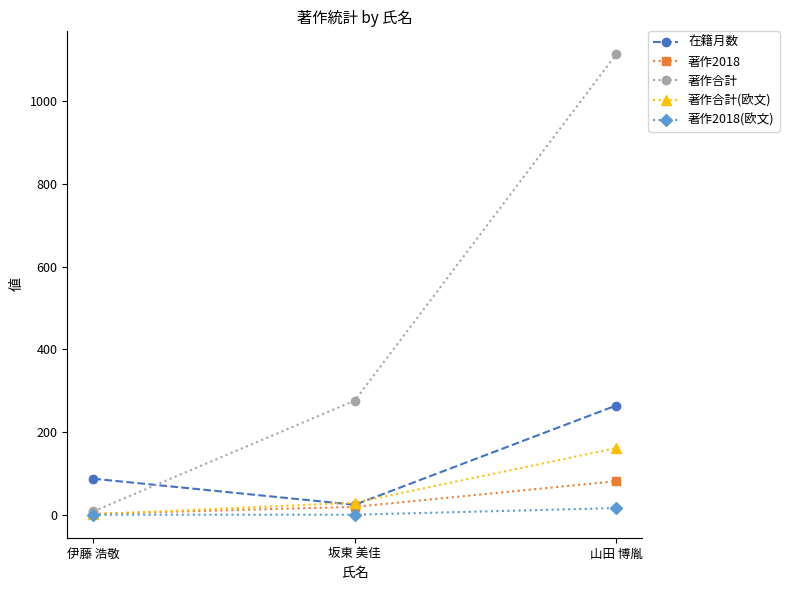

How many data points does each series have?

3